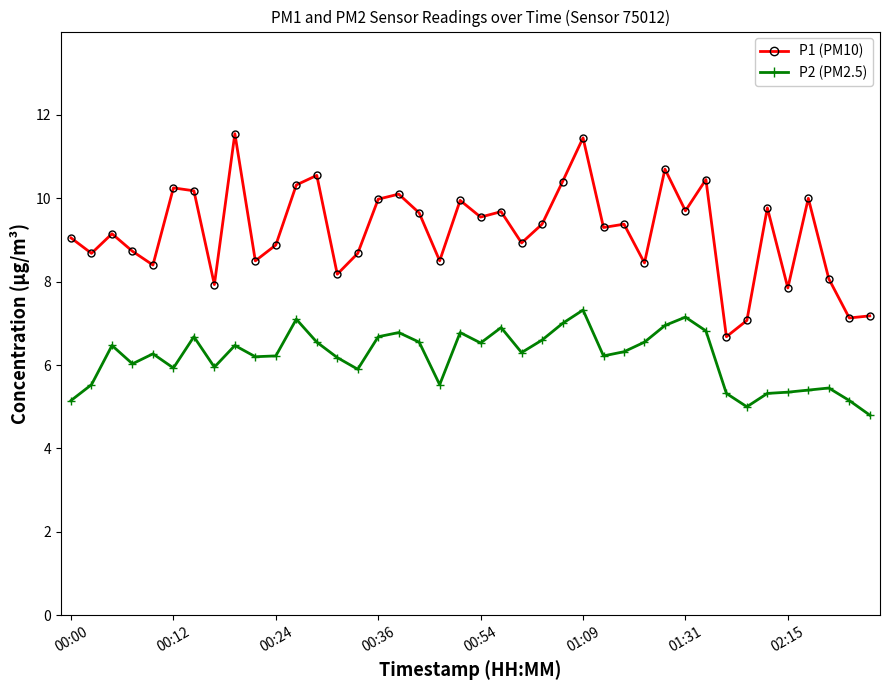

True or false: P1 (PM10) has more than 2 points higher than both neighbors.

True